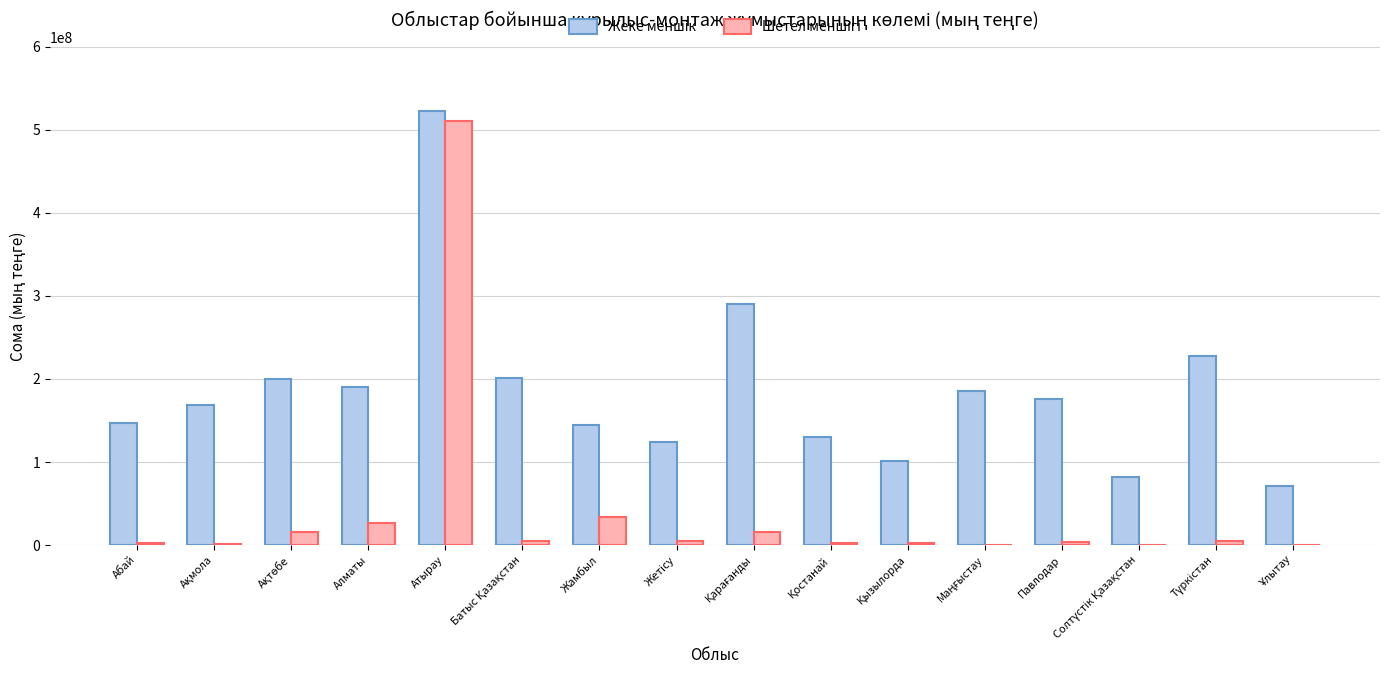

At which category is the sum across all series the highest?

Атырау